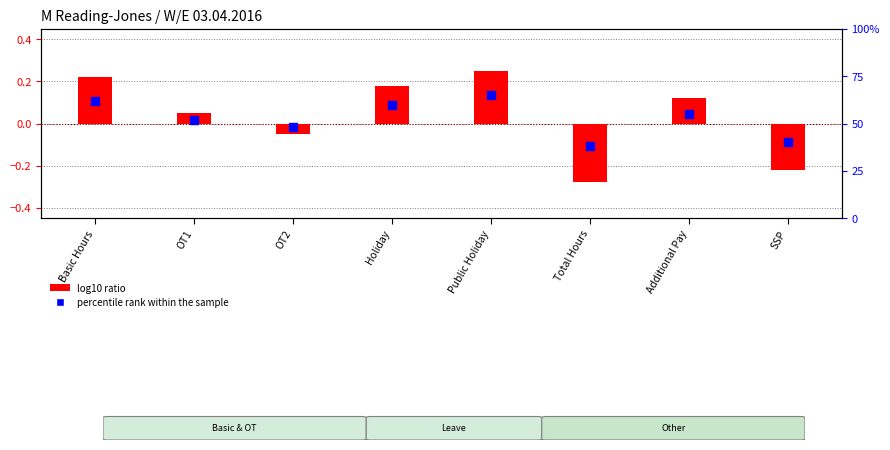

Which series contains the lowest Y value?

log10 ratio